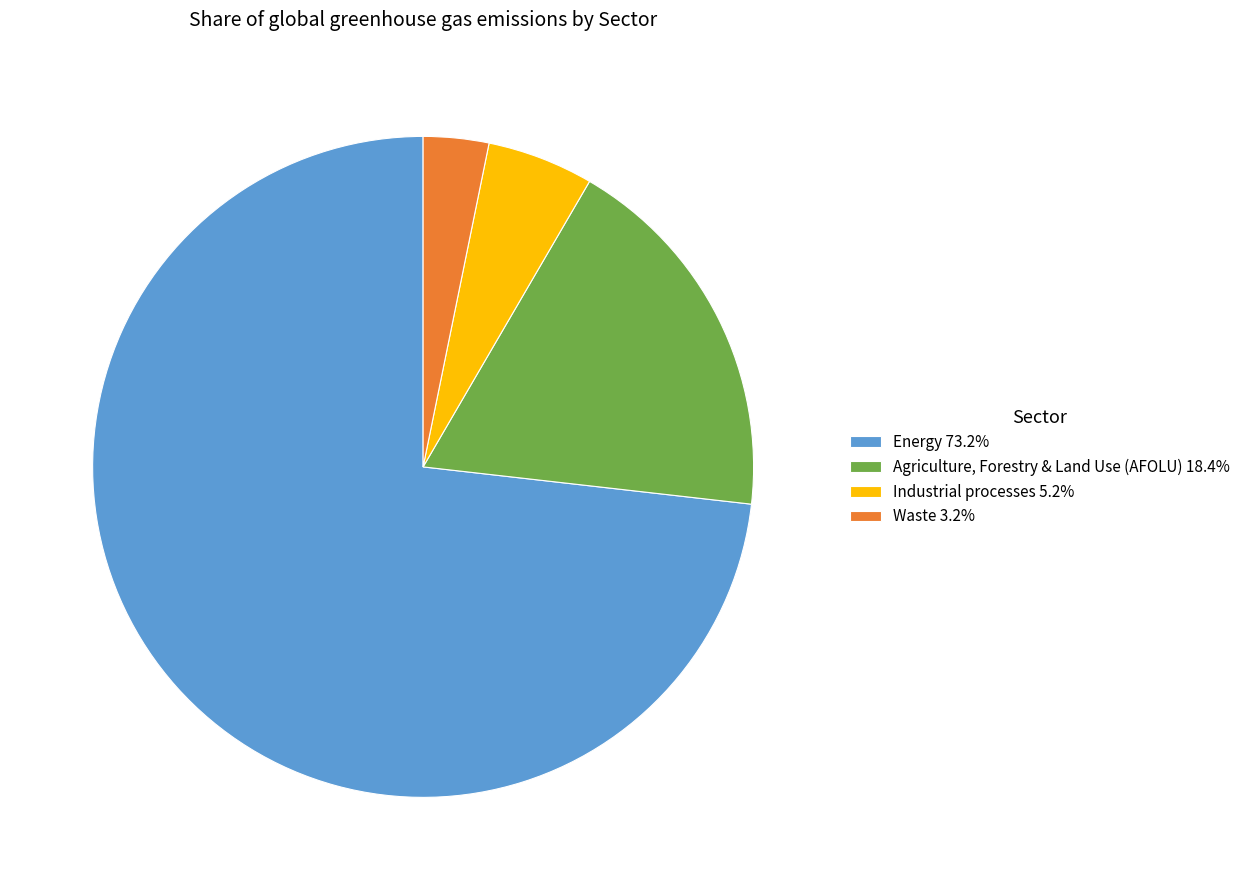

True or false: Industrial processes accounts for 1% of the total.

False